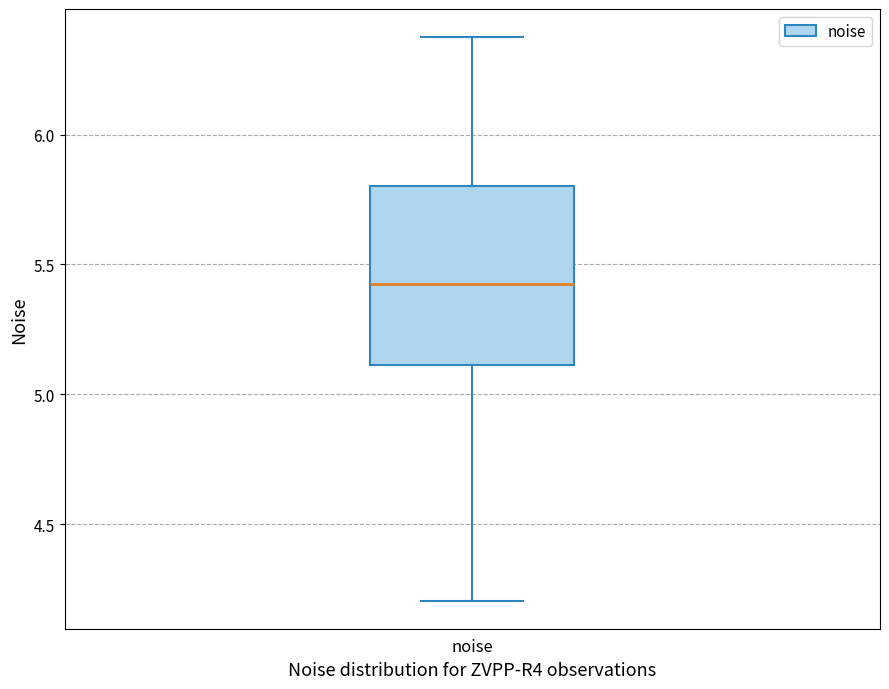

Transcribe this box plot: give where the median line is, the range the box spans, and where the two whiskers end, as read against the y-axis. The values are not printed on the chart, so give them approximately, as read against the axis.

median 5.4, box 5.1 to 5.8, whiskers 4.2 to 6.4